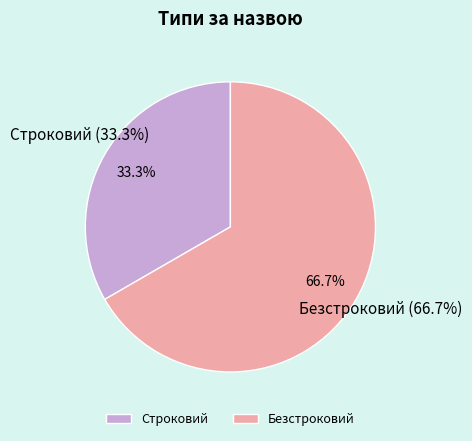

How much of the chart is everything except Строковий?

66.7%